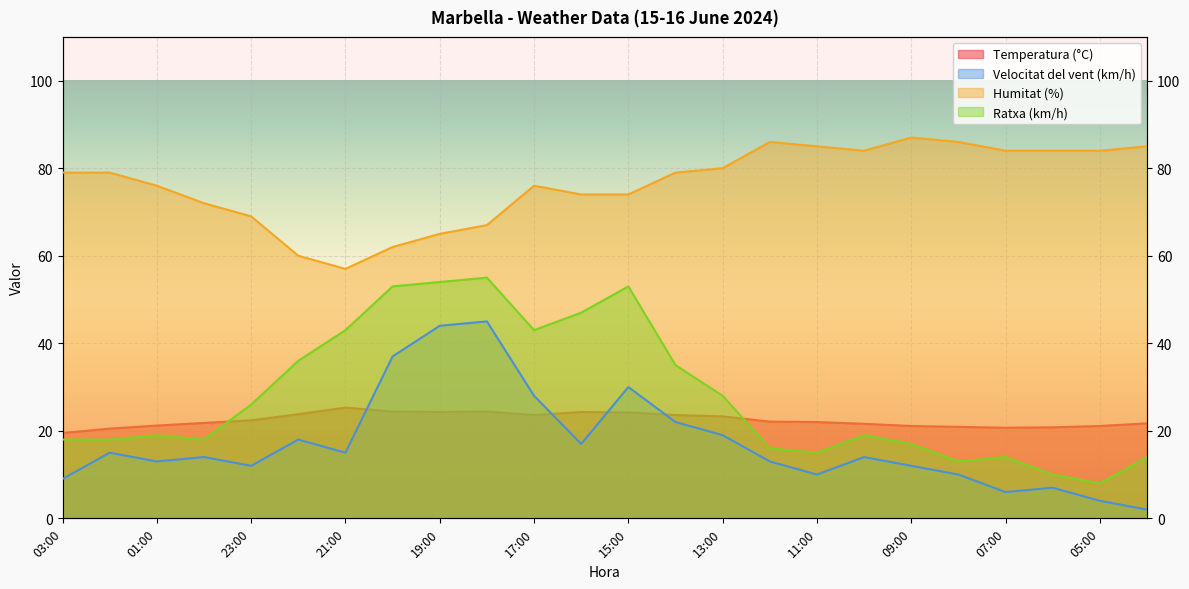

What is the maximum value shown in the chart?

87.0